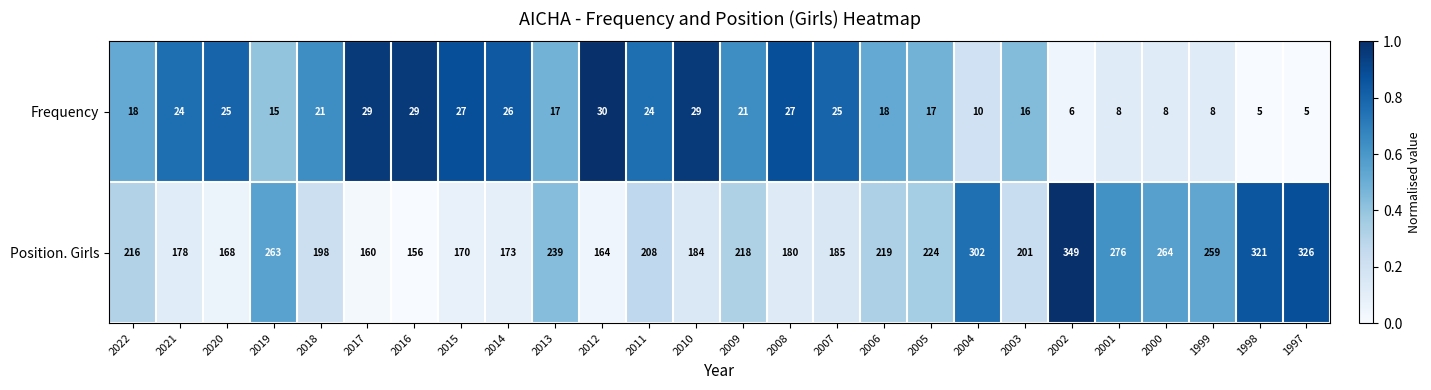

Which series has the largest range (max minus min)?

Position. Girls